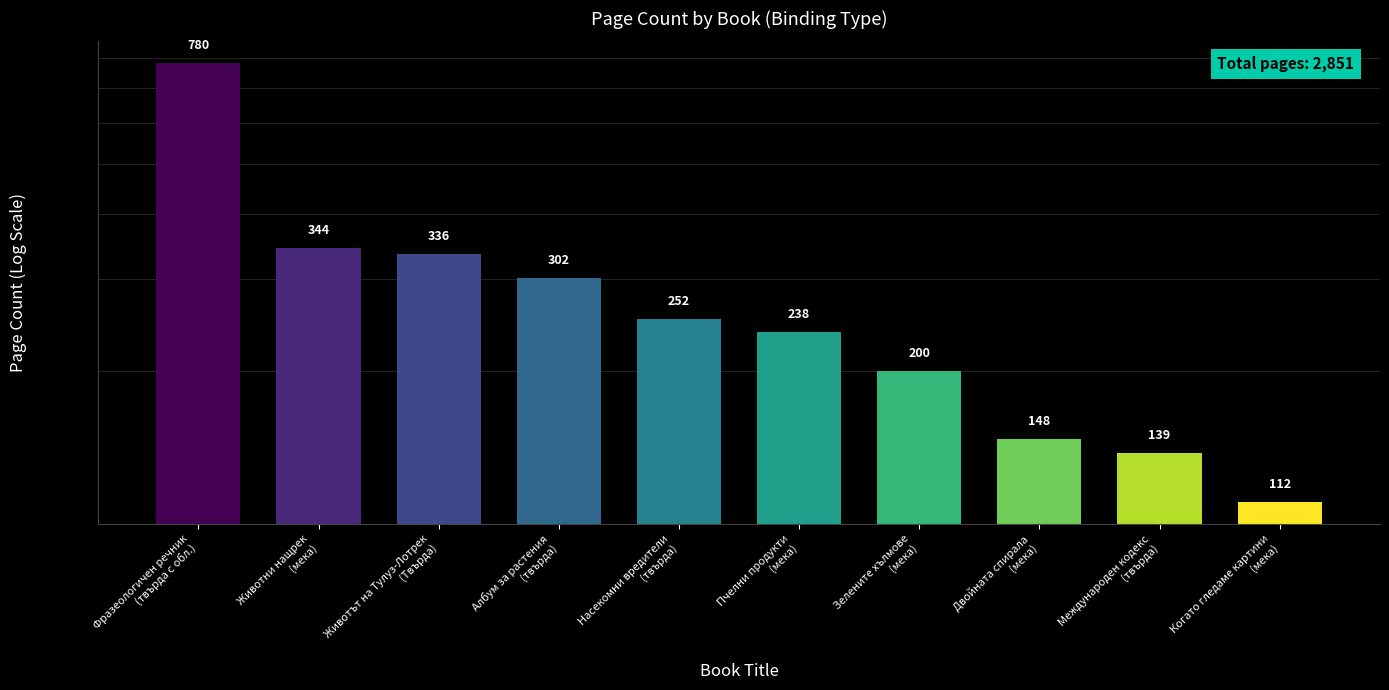

At which label is the value closest to 446?

Животни нащрек
(мека)